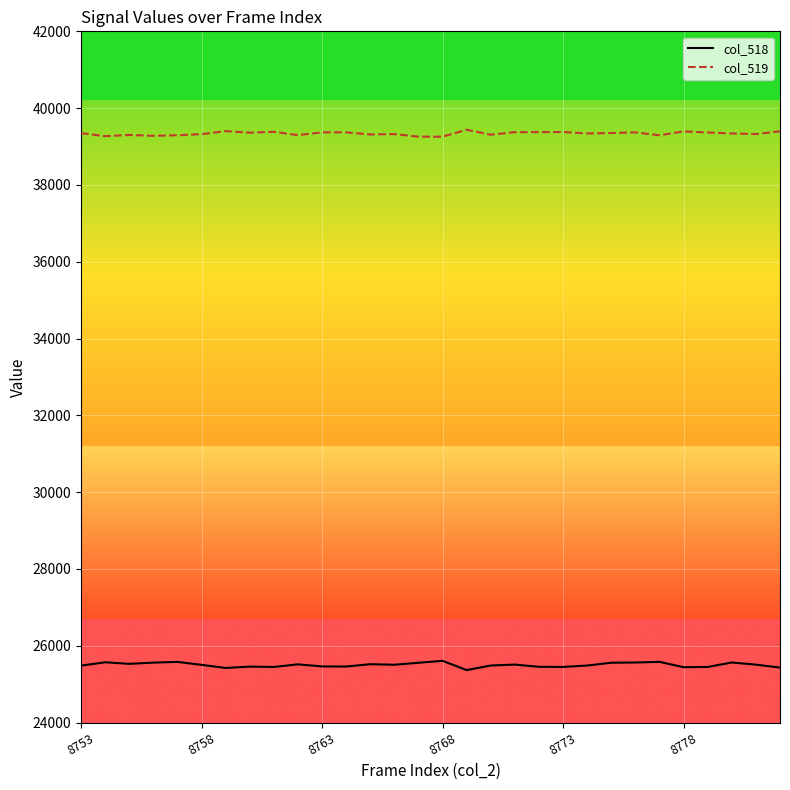

What is the maximum value shown in the chart?

39437